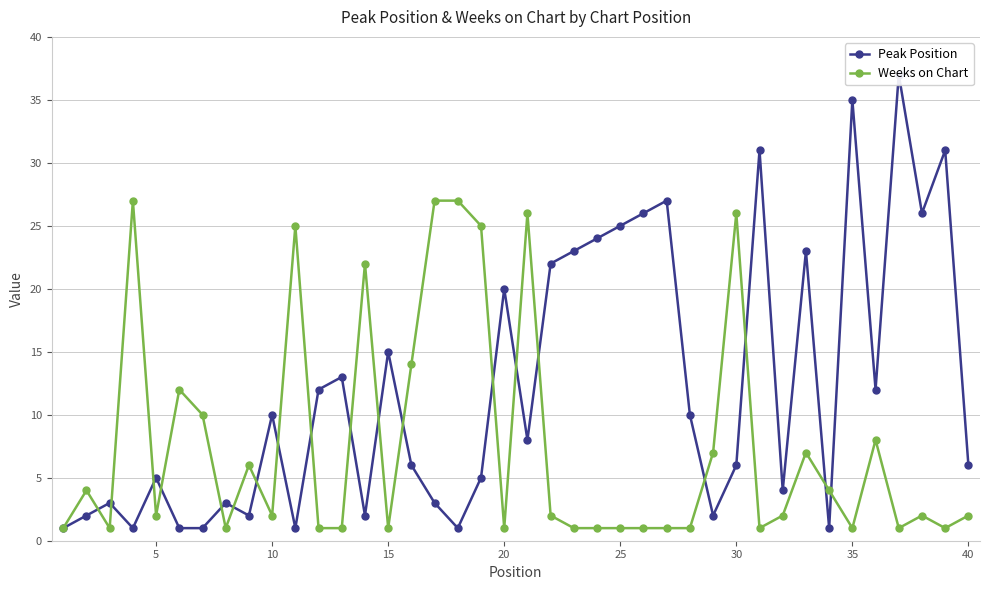

True or false: Weeks on Chart has more than 0 points higher than both neighbors.

True